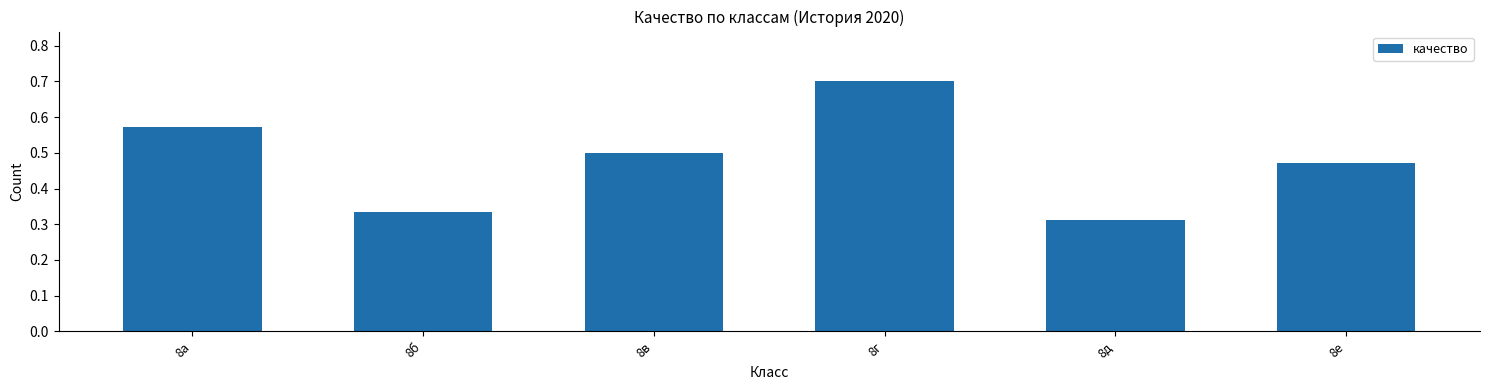

Which has a higher value, 8е or 8в?

8в